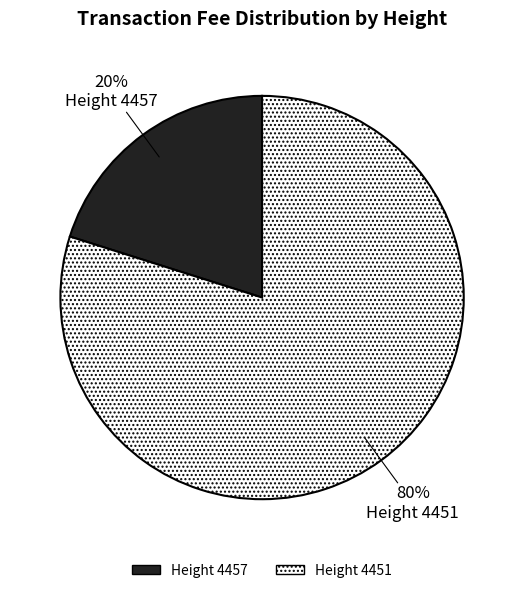

To the nearest percent, what is the average slice percentage?

50%